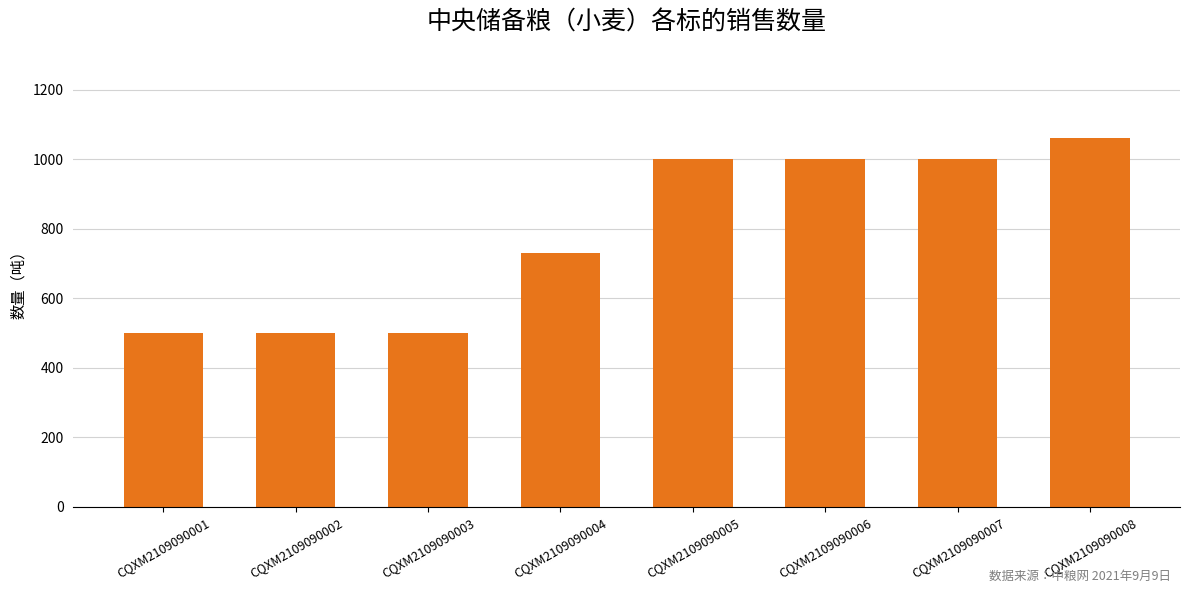

What is the change in value from CQXM2109090003 to CQXM2109090006?

+500